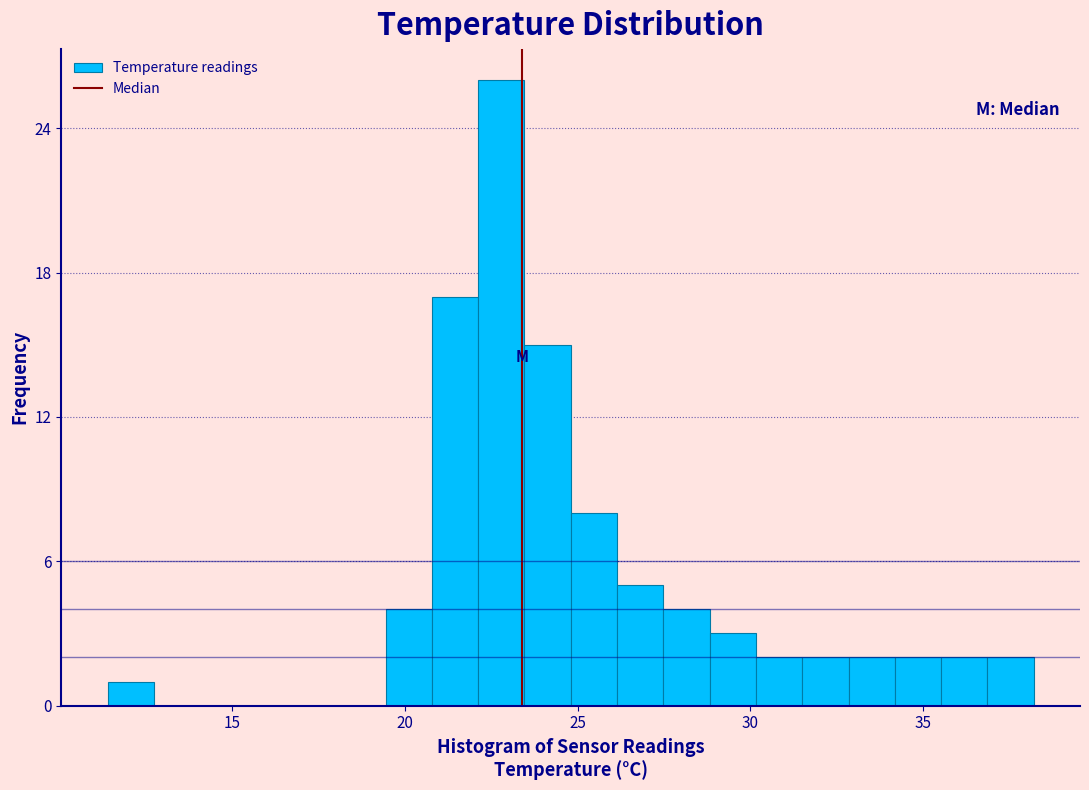

Around what value on the x-axis is the tallest bar? Give the approximate position of its centre, as read against the axis.

23.0